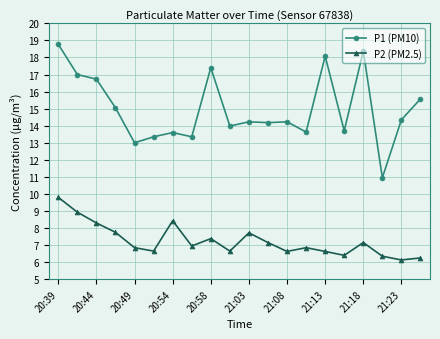

What is the lowest value of the P2 (PM2.5) series?

6.1